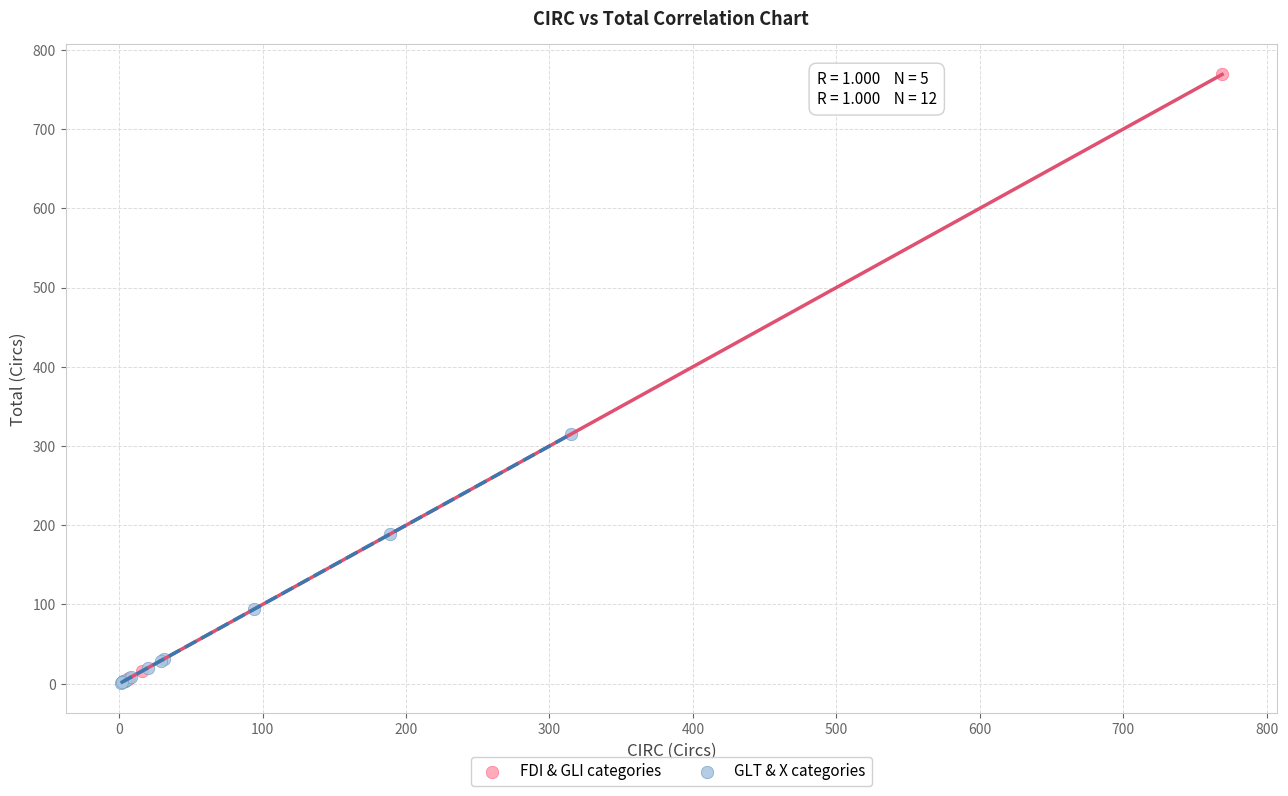

What are all the series names shown in the legend?

FDI & GLI categories, GLT & X categories